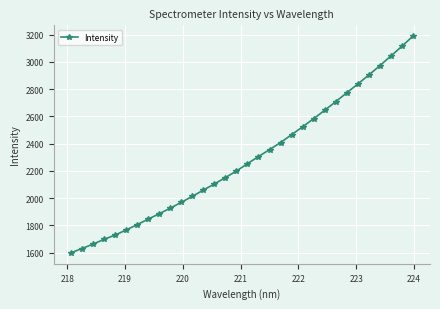

What is the value of the 31st point from the left?

3114.7